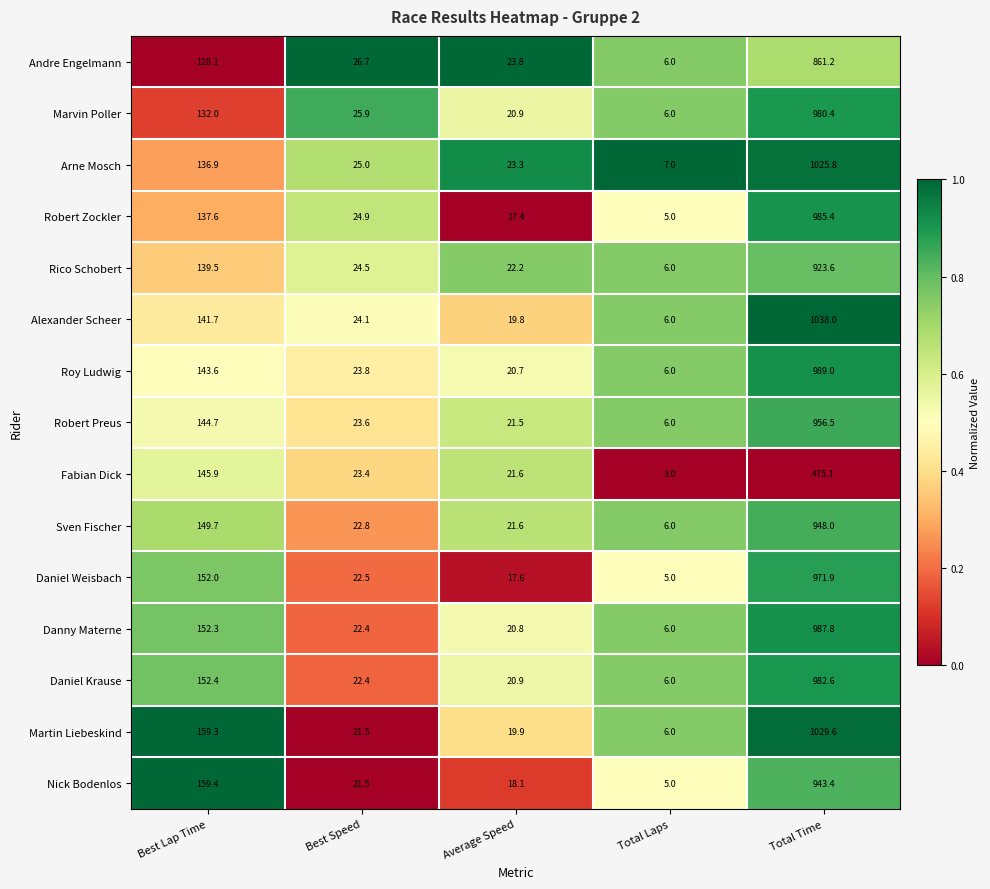

What is the sum of all Marvin Poller values?

1165.2